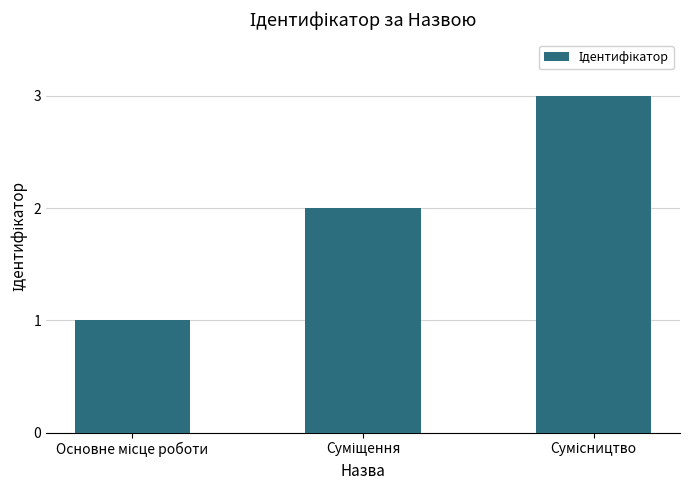

What is the sum of all values?

6